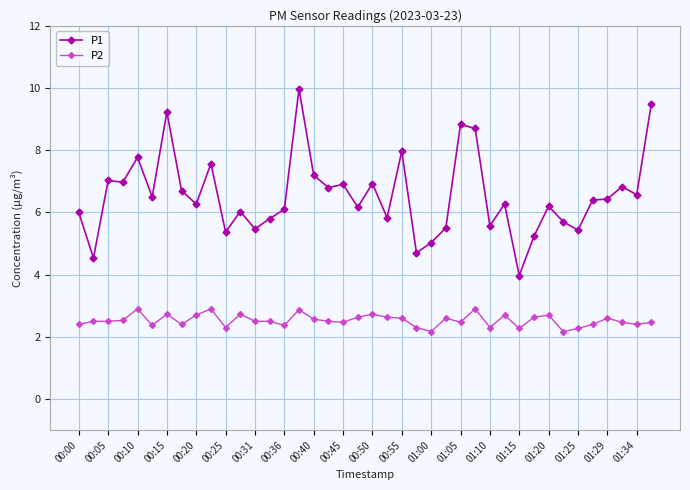

True or false: P2 and P1 cross at least once.

False